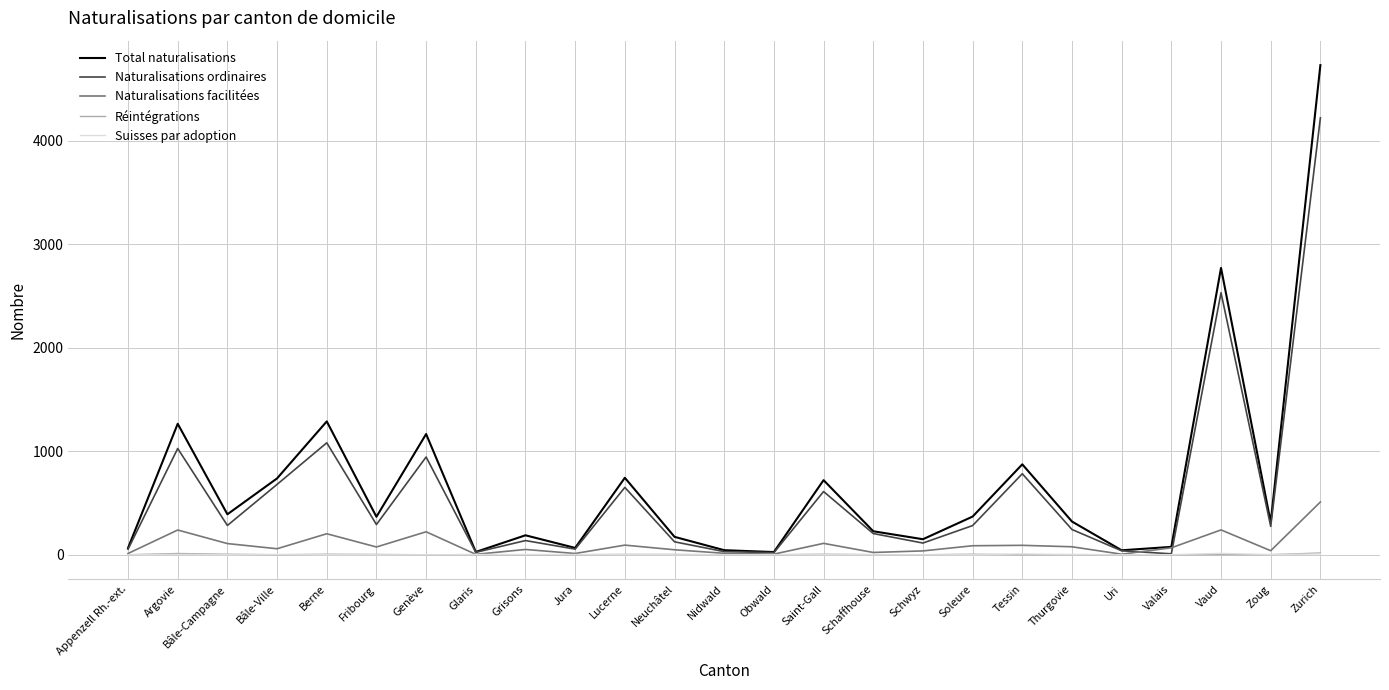

Which label corresponds to the largest value in the chart?

Zurich